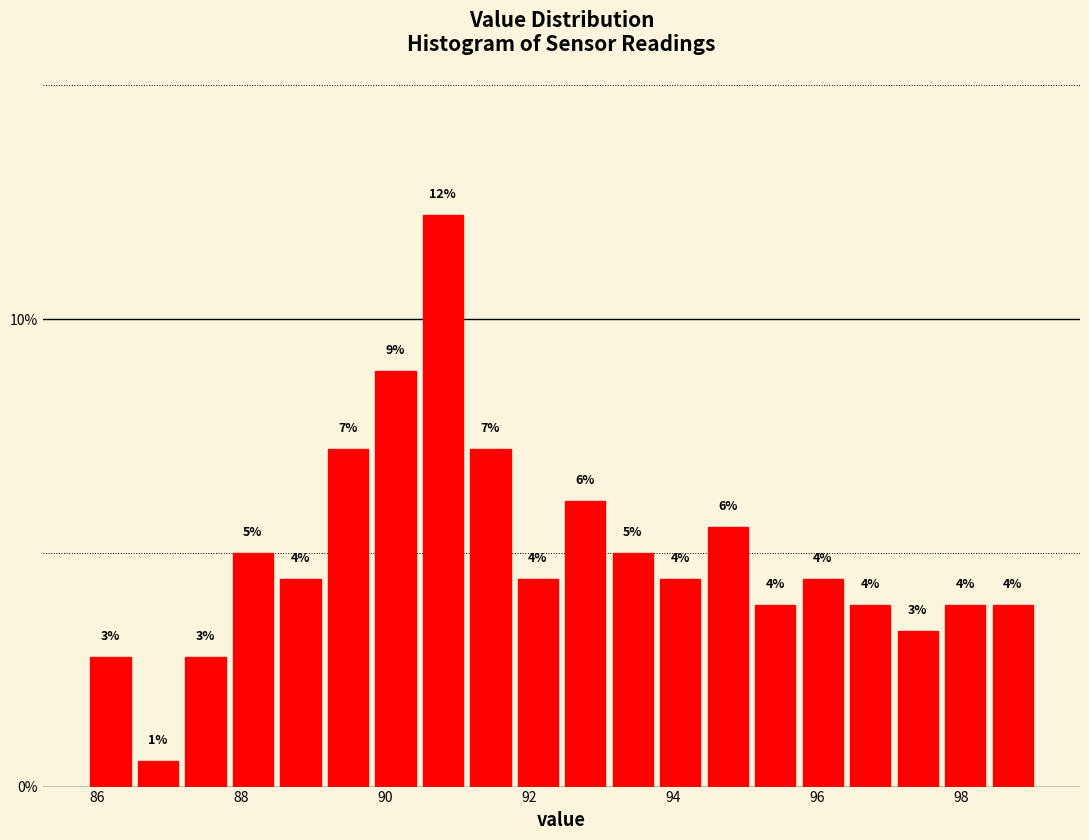

Read against the x-axis, roughly where is the centre of the tallest bar?

90.8